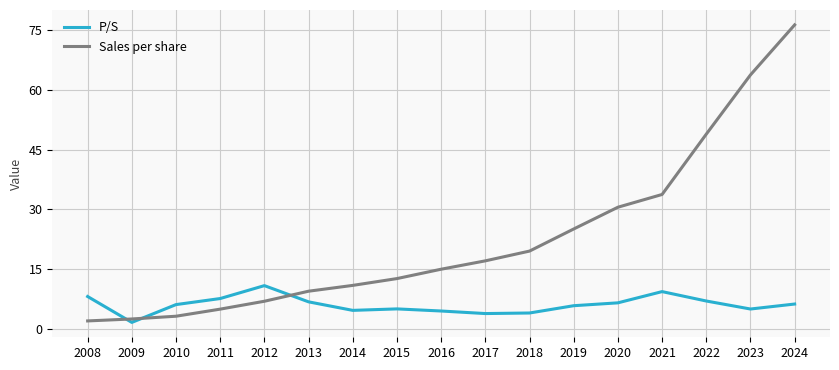

How many times do P/S and Sales per share cross each other?

3